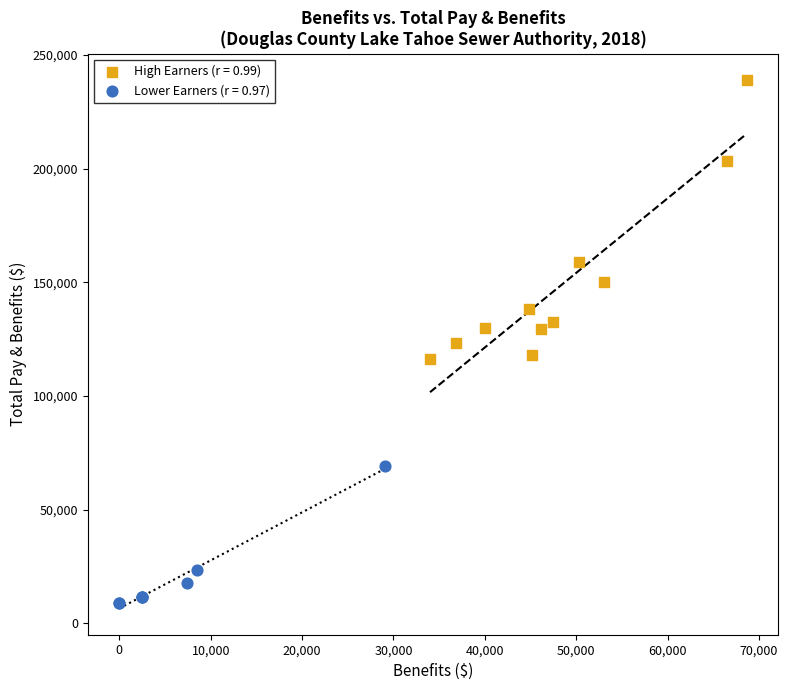

Which series contains the lowest Y value?

Lower Earners (r = 0.97)